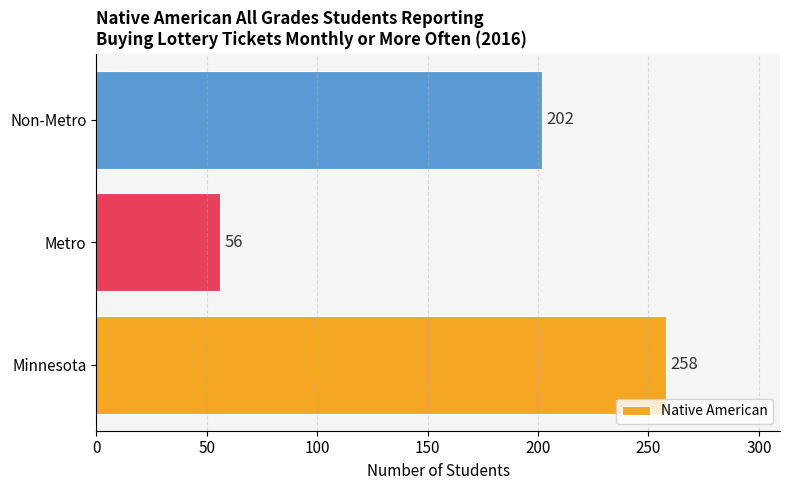

How many distinct data groups are displayed?

1